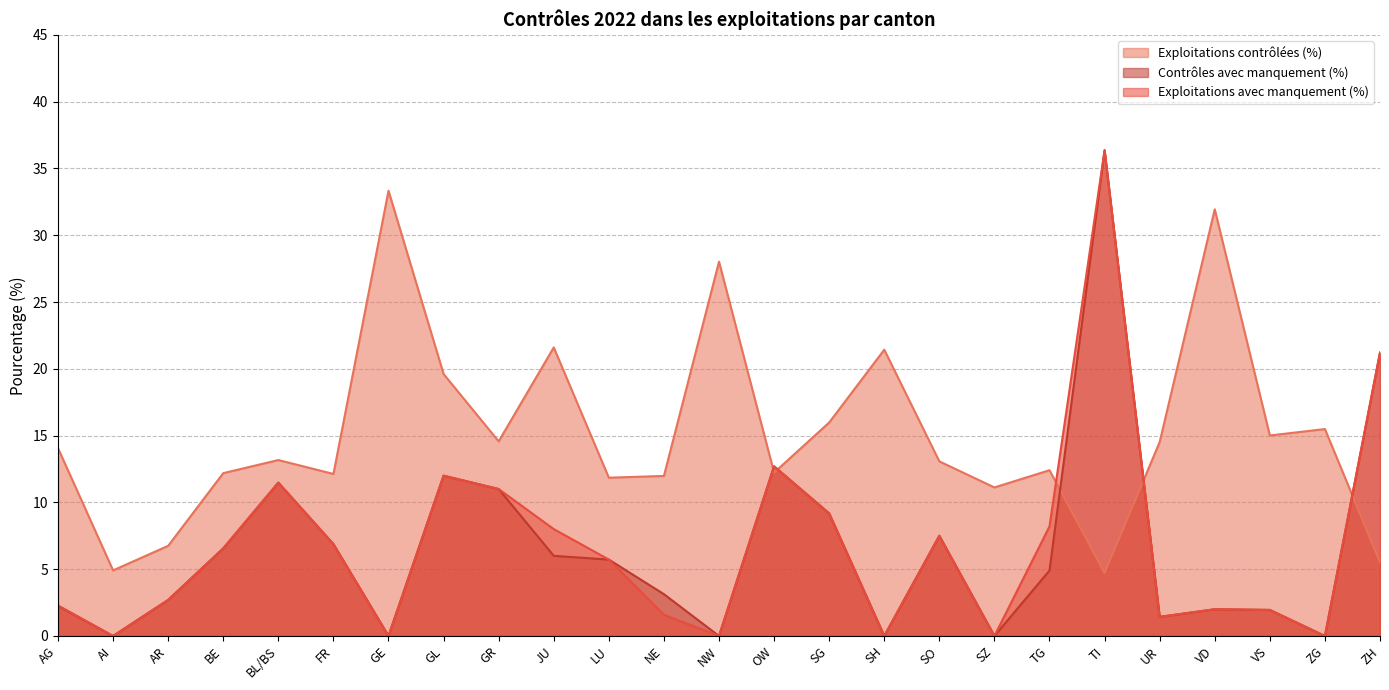

Is the value of Exploitations contrôlées (%) at BE greater than the value of Contrôles avec manquement (%) at VS?

Yes